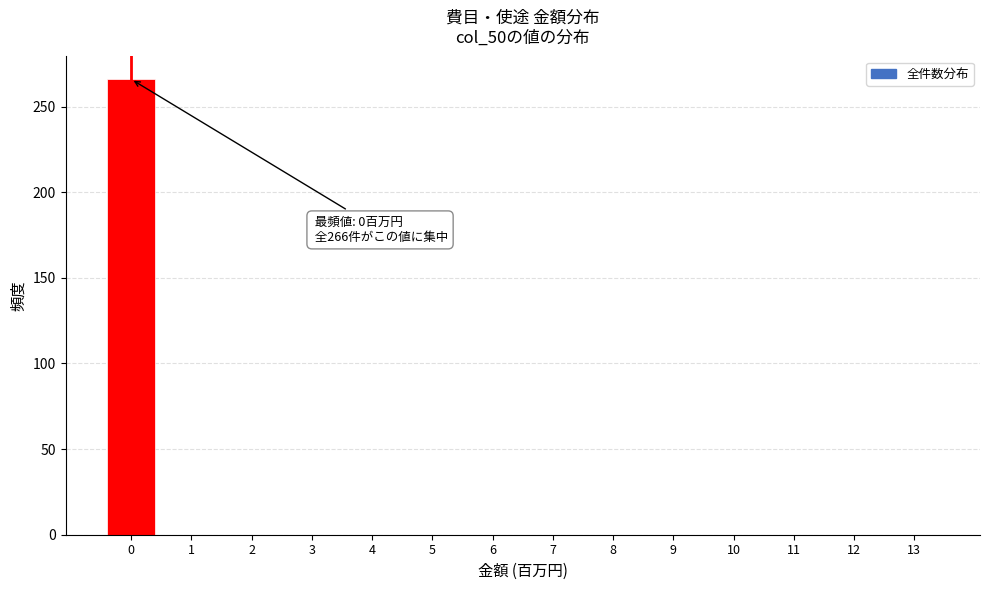

Reading left to right, transcribe all the data shown in this chart.

0=266	1=0	2=0	3=0	4=0	5=0	6=0	7=0	8=0	9=0	10=0	11=0	12=0	13=0